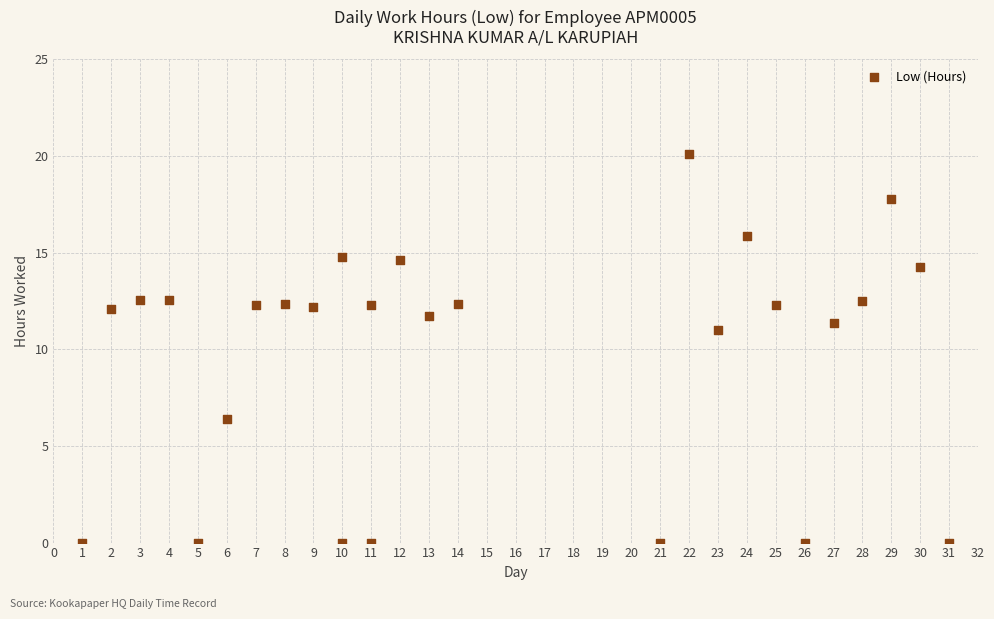

What Y value in the scatter plot is closest to 10?

11.0